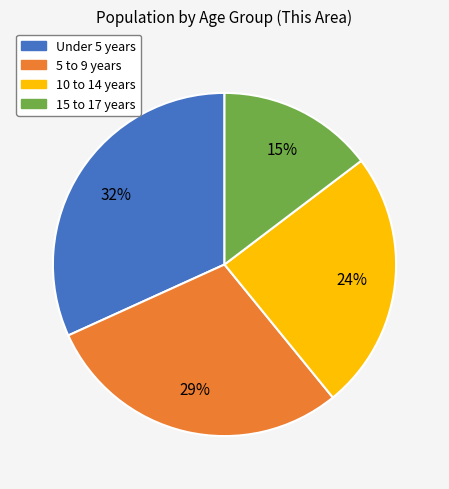

Does 10 to 14 years account for over 50% of the chart?

No